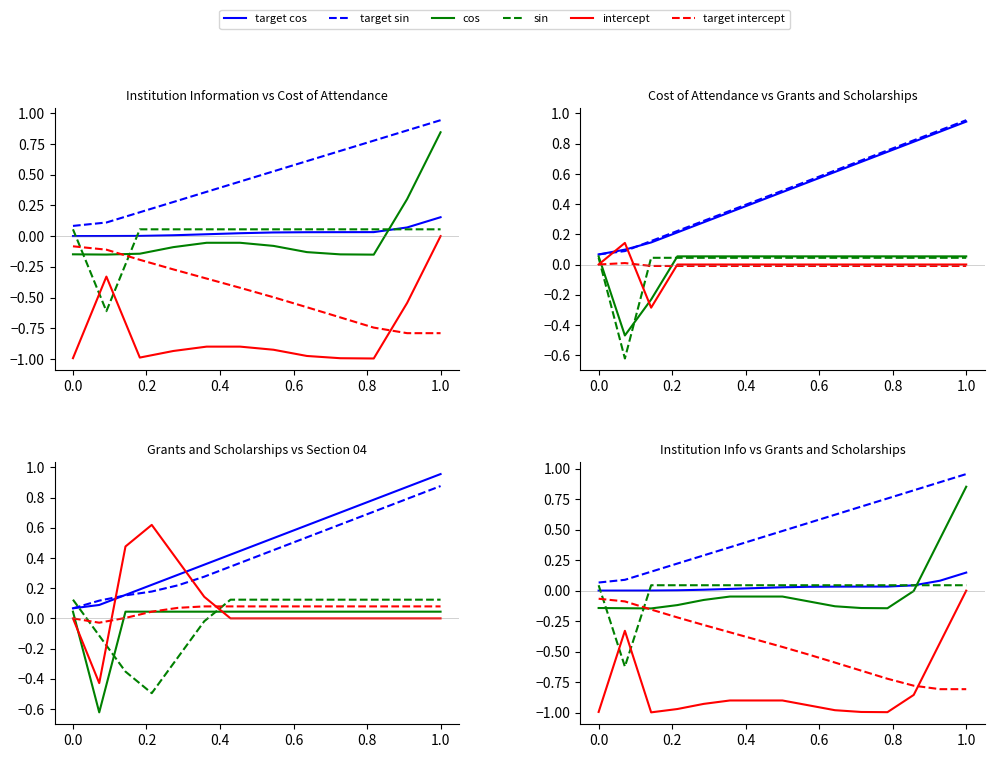

How many lines are shown in the chart?

6